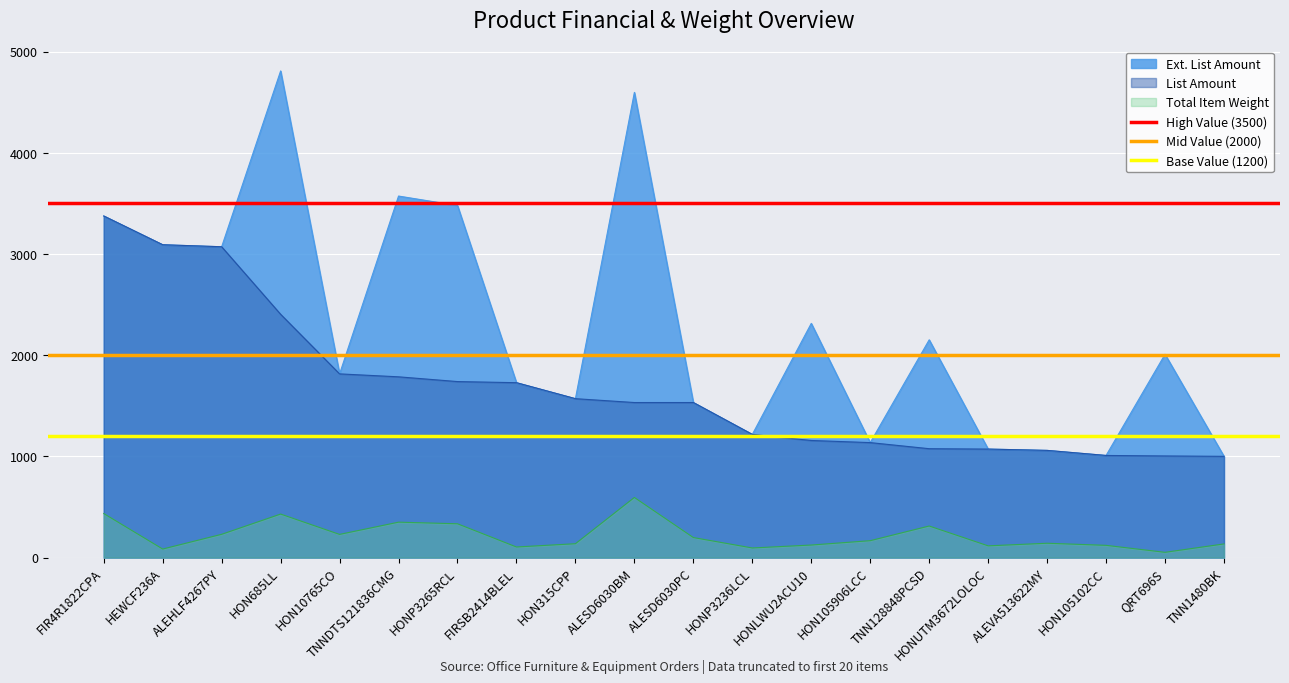

What is the average value of the High Value (3500) series?

3500